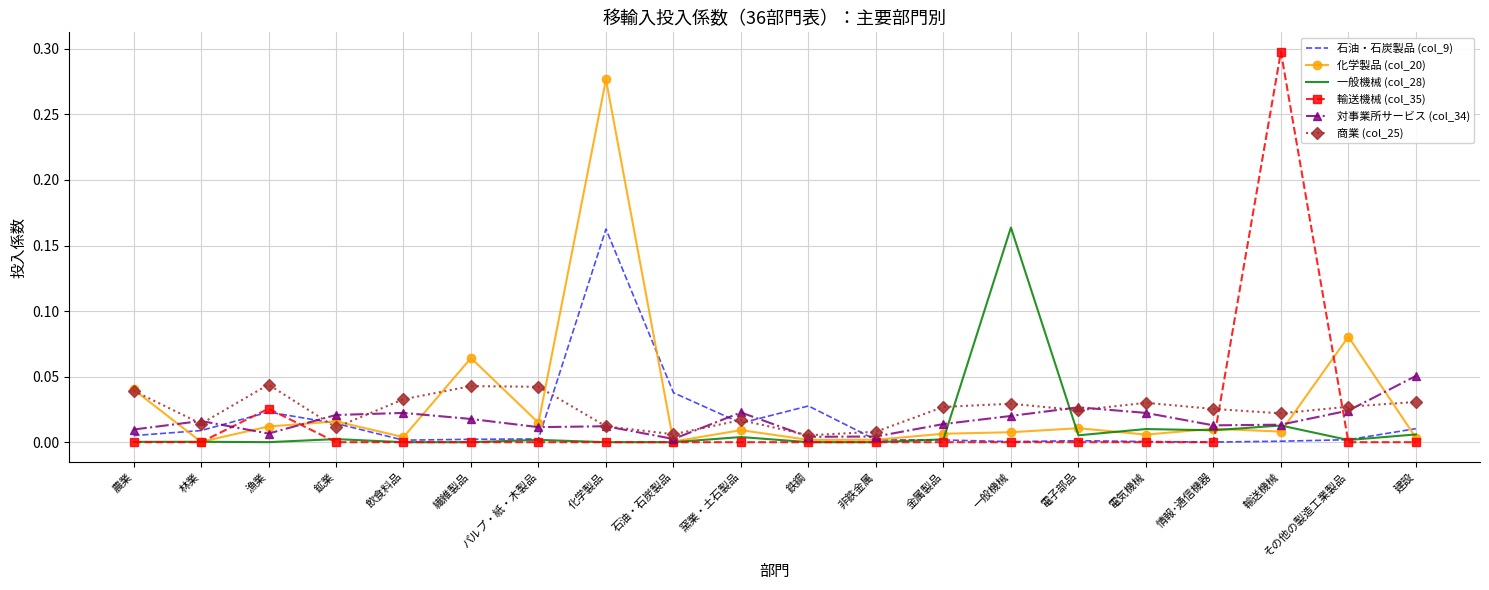

At how many categories does at least one series exceed 0?

20